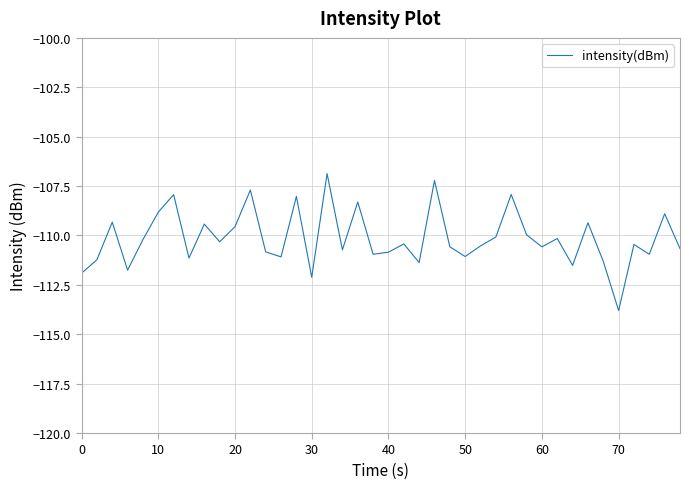

What is the difference between the maximum and minimum values?

6.9